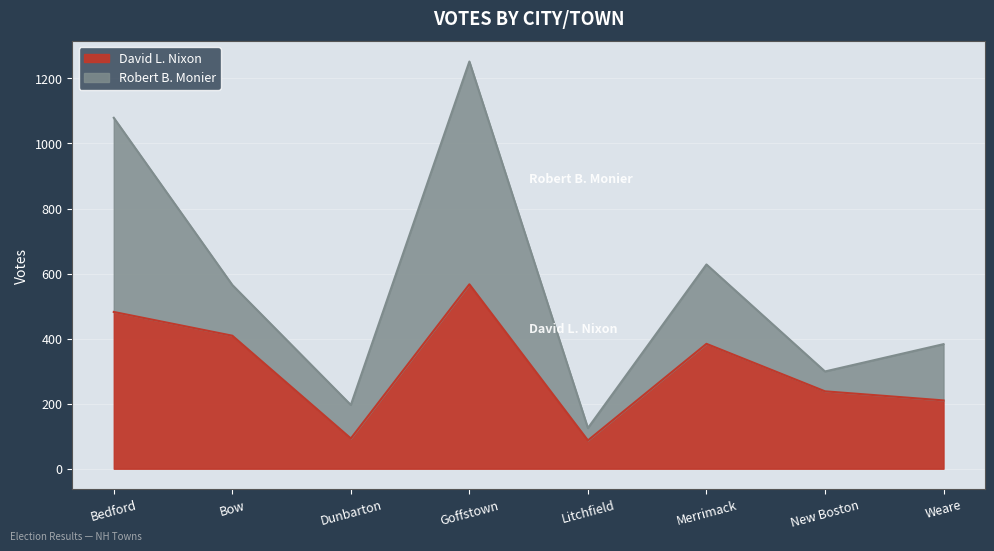

Reading left to right, what are all the values shown in this chart?

Bedford=482	Bow=409	Dunbarton=93	Goffstown=567	Litchfield=87	Merrimack=384	New Boston=238	Weare=210